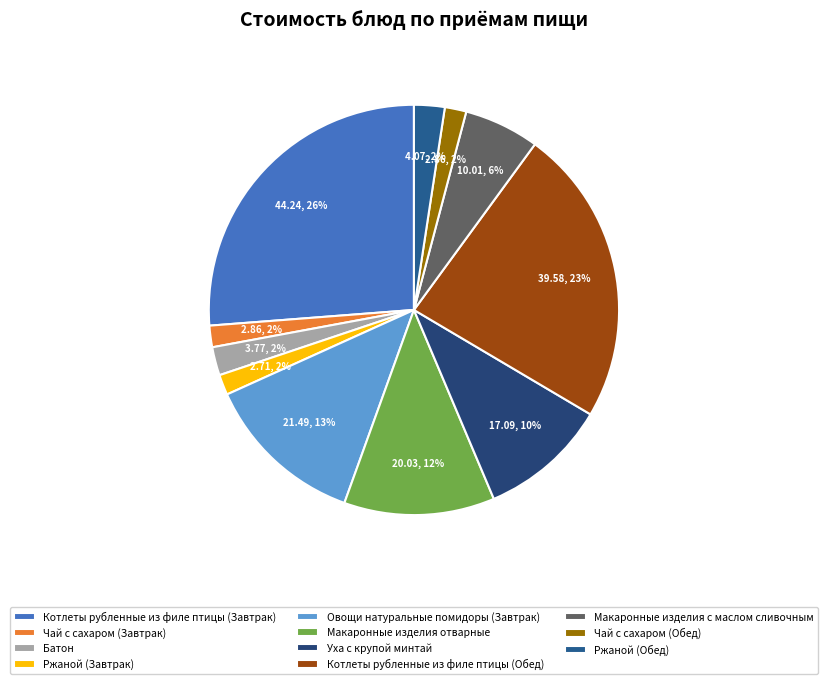

To the nearest percent, what is the combined percentage of Чай с сахаром (Обед) and Ржаной (Завтрак)?

3%